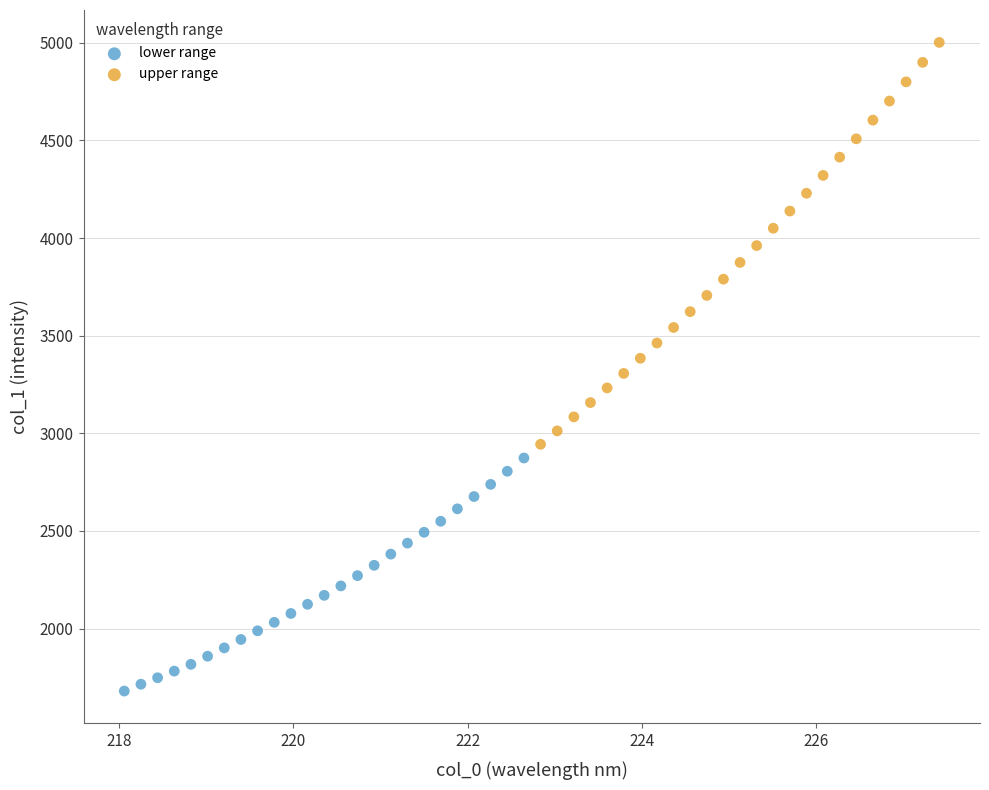

Which series contains the highest Y value?

upper range